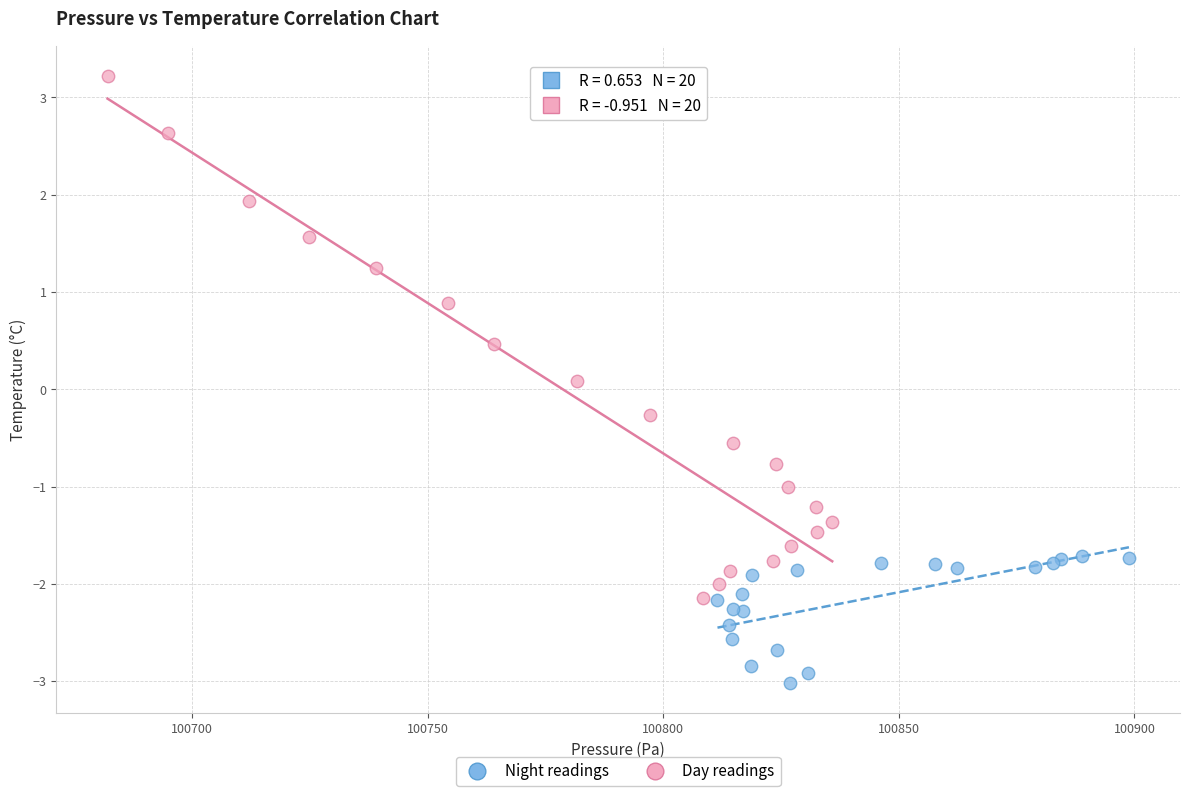

Which series reaches the minimum Y coordinate?

Night readings